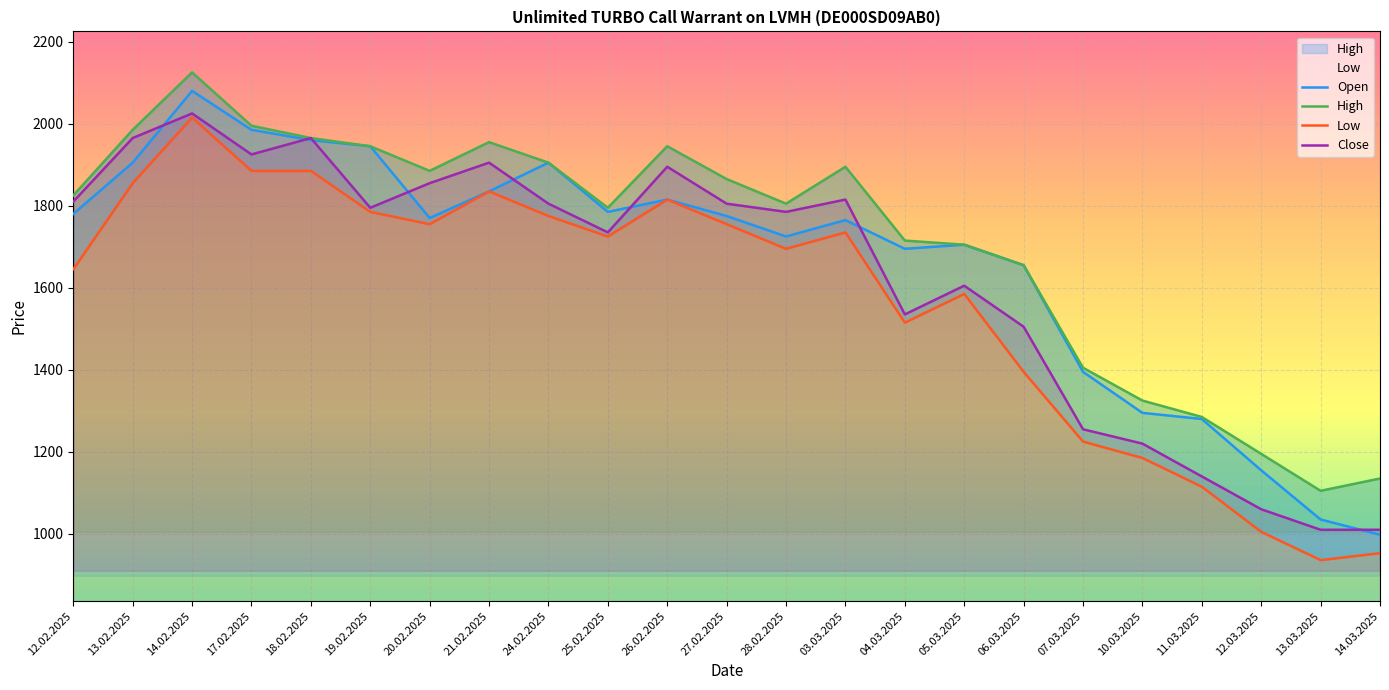

List the labels in order of Open value, smallest first.

14.03.2025, 13.03.2025, 12.03.2025, 11.03.2025, 10.03.2025, 07.03.2025, 06.03.2025, 04.03.2025, 05.03.2025, 28.02.2025, 03.03.2025, 20.02.2025, 27.02.2025, 12.02.2025, 25.02.2025, 26.02.2025, 21.02.2025, 13.02.2025, 24.02.2025, 19.02.2025, 18.02.2025, 17.02.2025, 14.02.2025